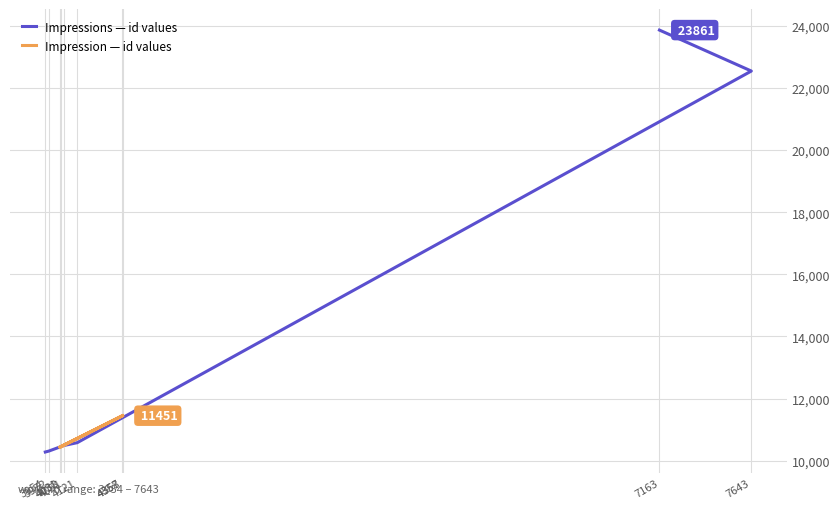

At which category does Impression — id values reach its first local peak?

4358